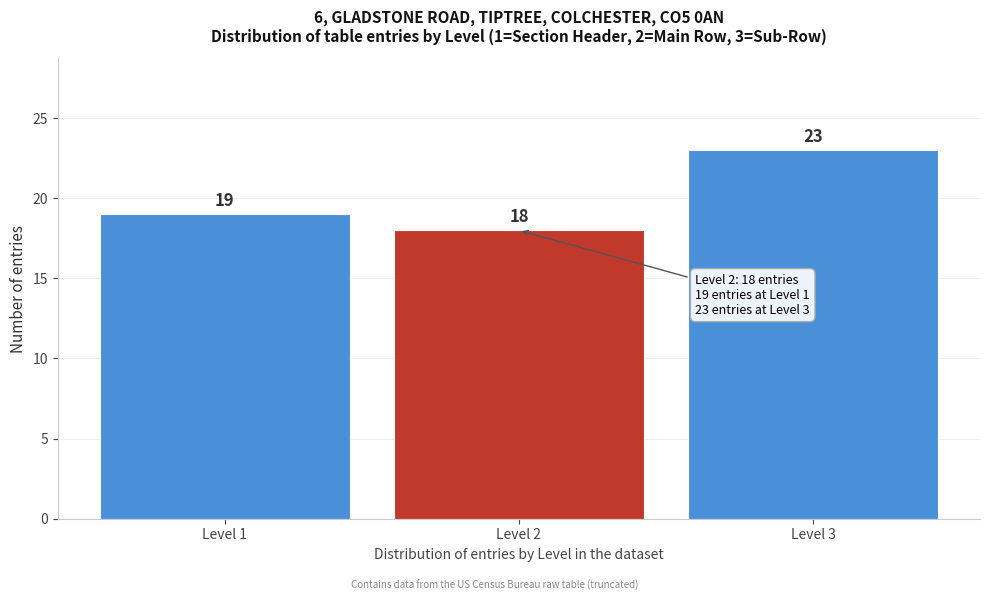

What is the height of the bar covering 2.5 to 3.5 on the x-axis?

23